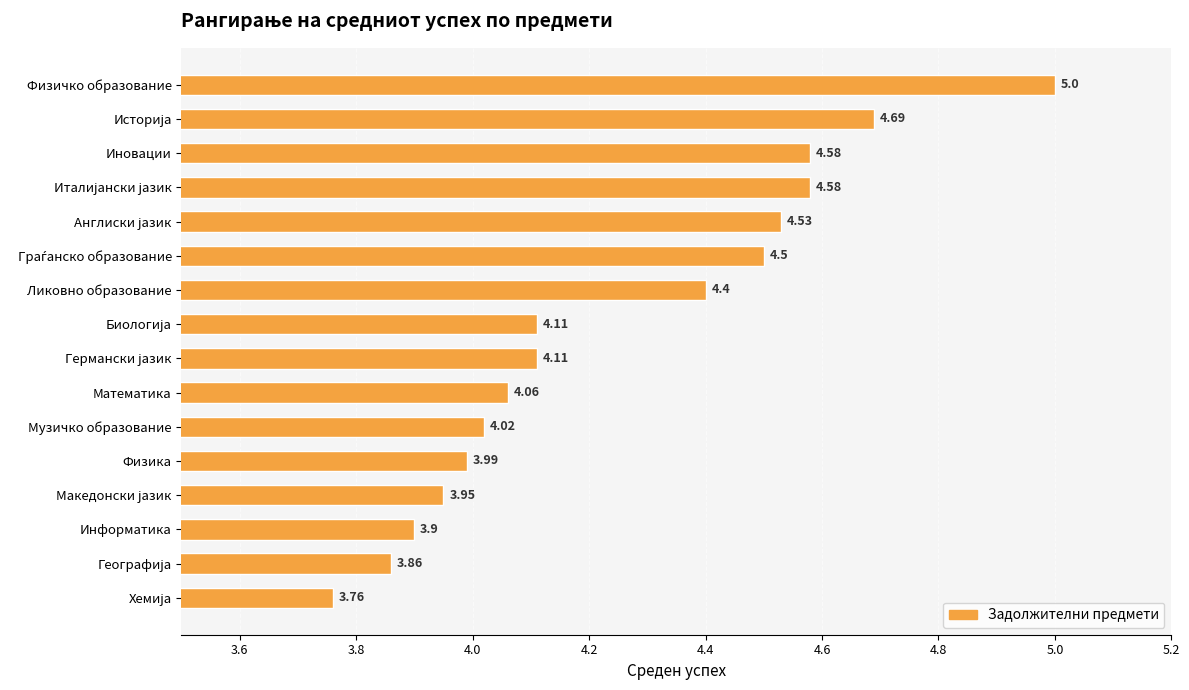

What is the label of the 11th bar from the top?

Музичко образование